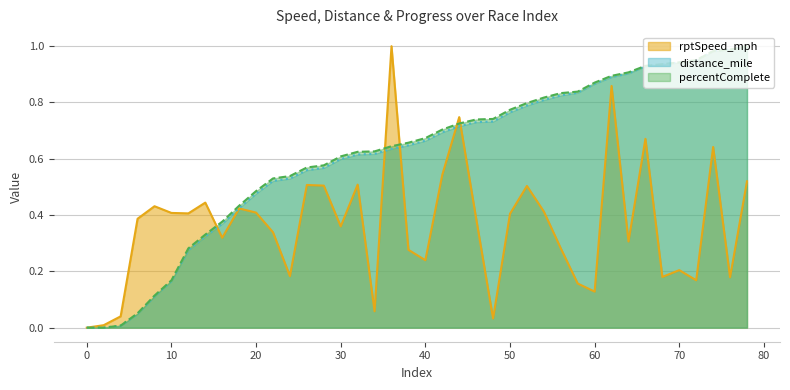

How many categories are shown in the chart?

40